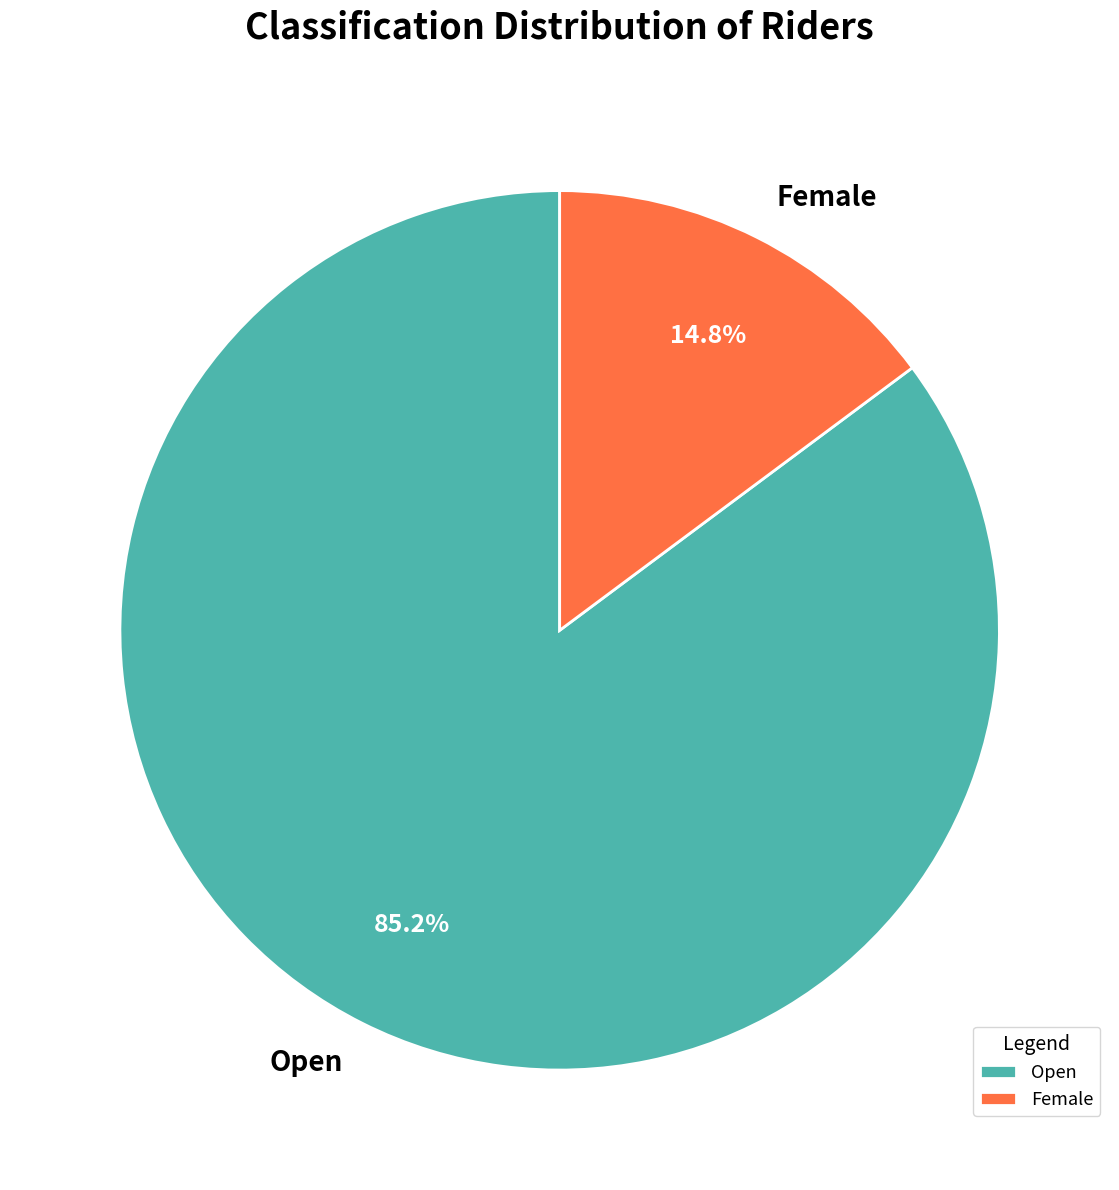

Between Female and Open, which is larger?

Open